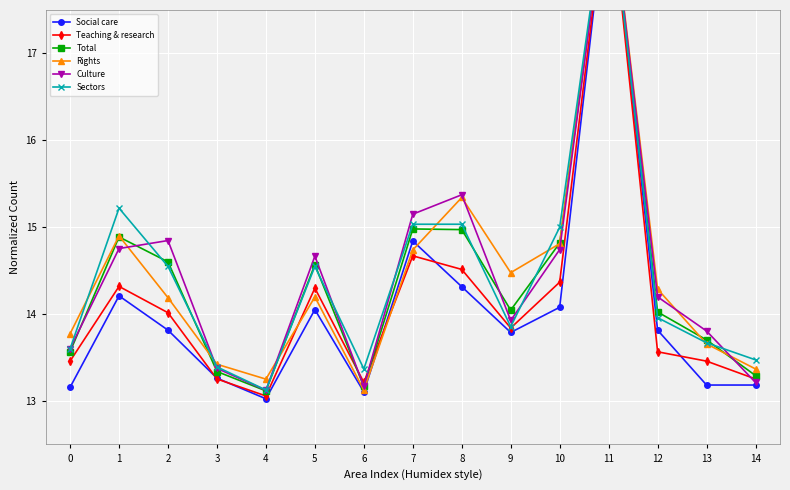

Rank the series by their maximum value, from lowest to highest.

Social care, Teaching & research, Total, Rights, Culture, Sectors